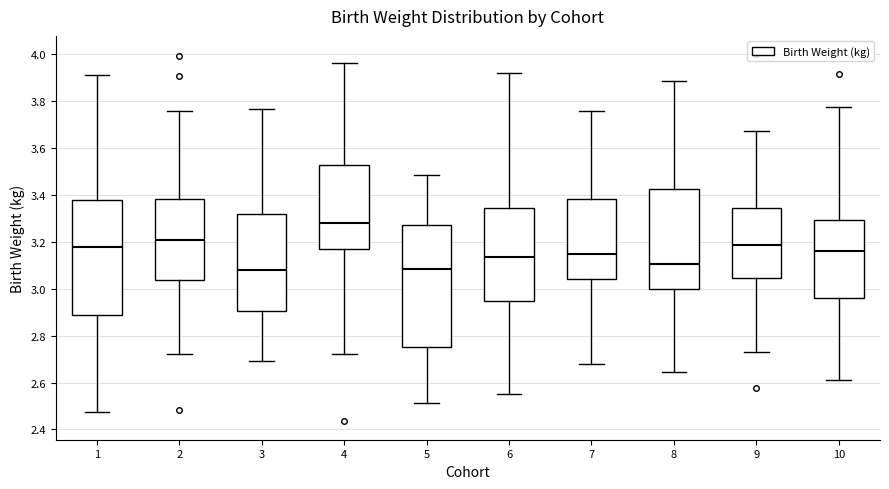

Where does the lower whisker of the box at x = 10 end on the y-axis? The values are not printed on the chart, so give them approximately, as read against the axis.

2.60